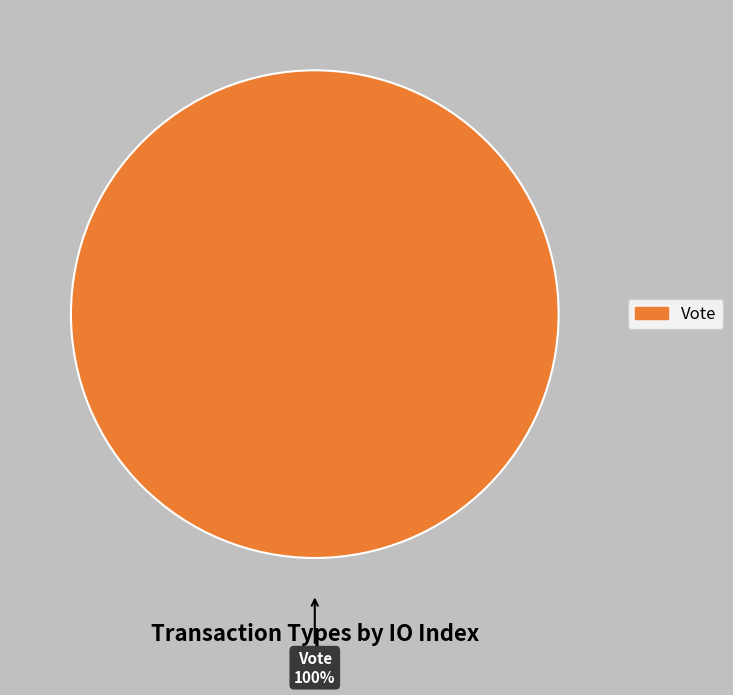

Does any single category account for the majority?

Yes